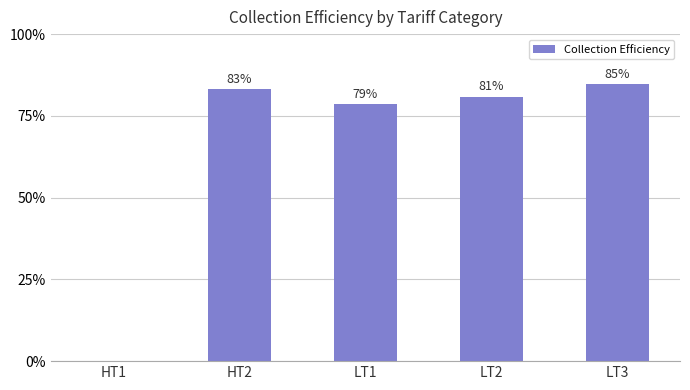

True or false: the data shows 31.0 at HT2.

False